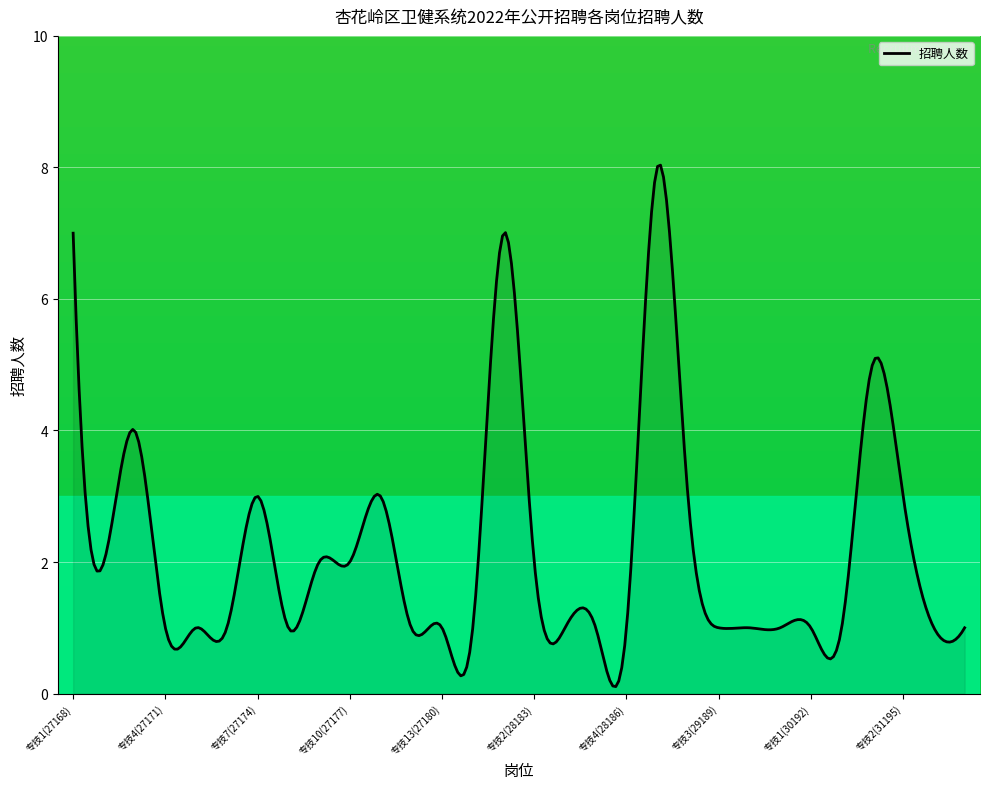

What is the maximum value shown in the chart?

8.0